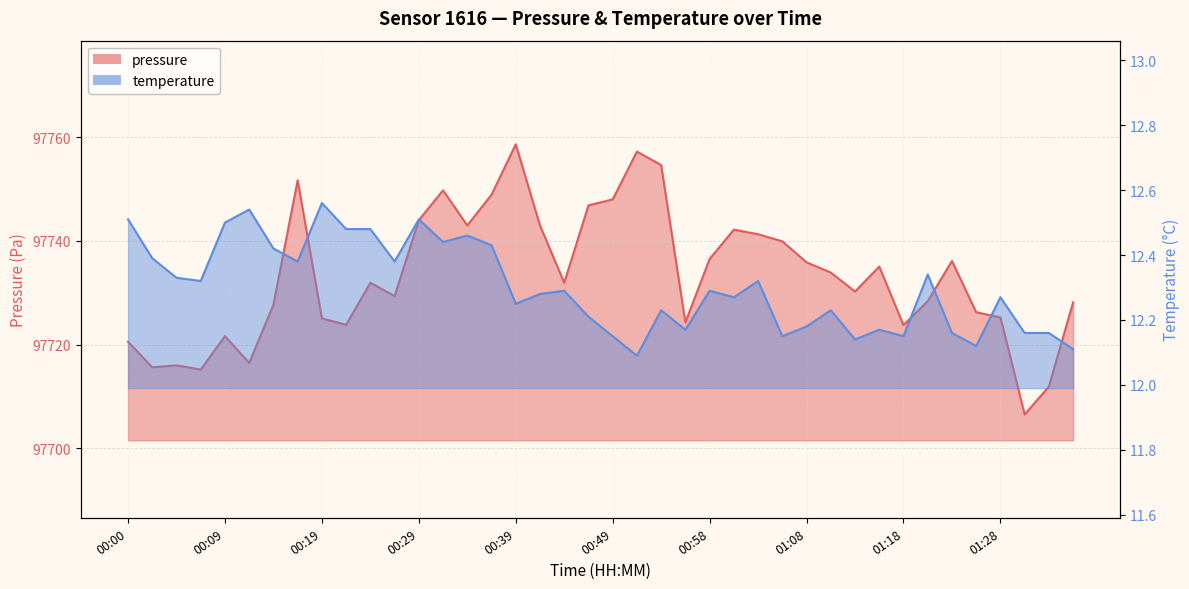

What is the label of the 6th point from the right?

01:23